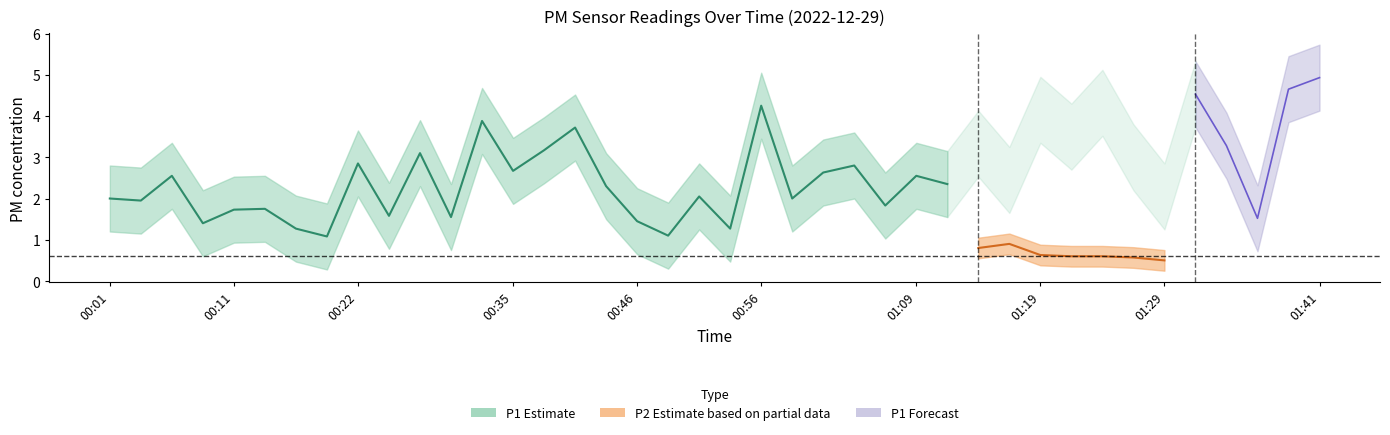

What is the label of the 19th point from the right?

00:56